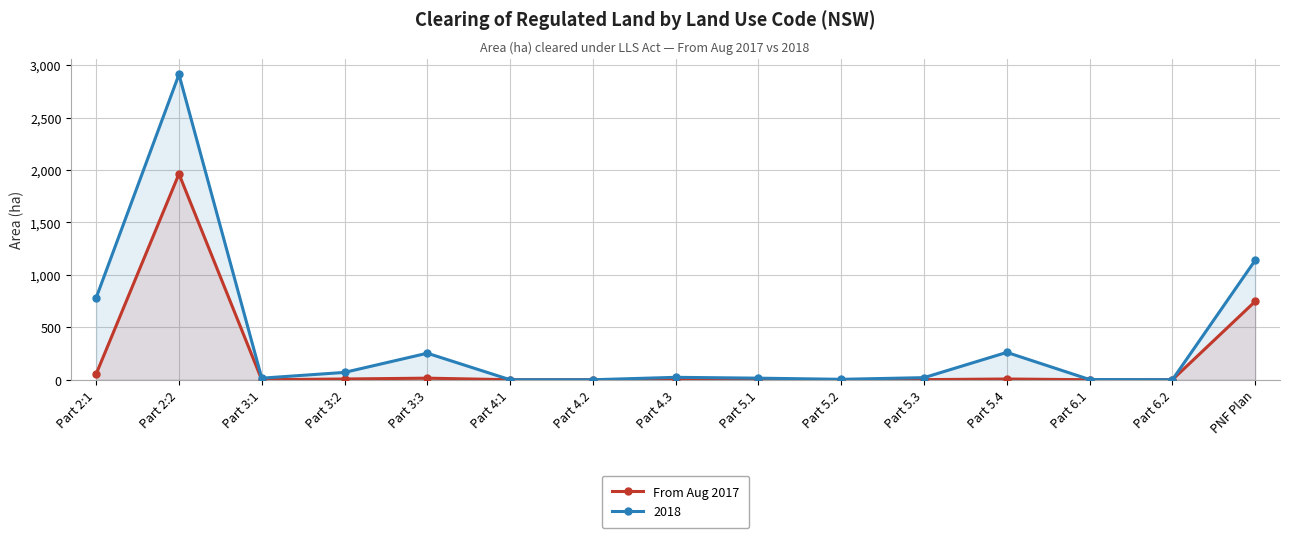

How many data points are above 2?

7